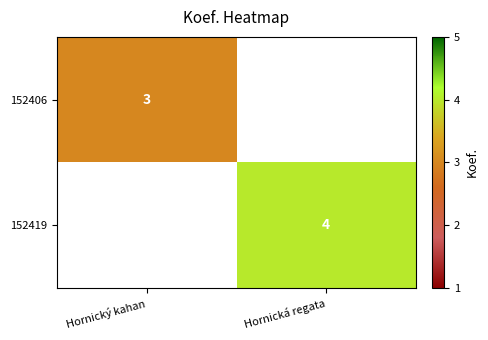

The 152406 series shows 1 at Hornický kahan. True or false?

False